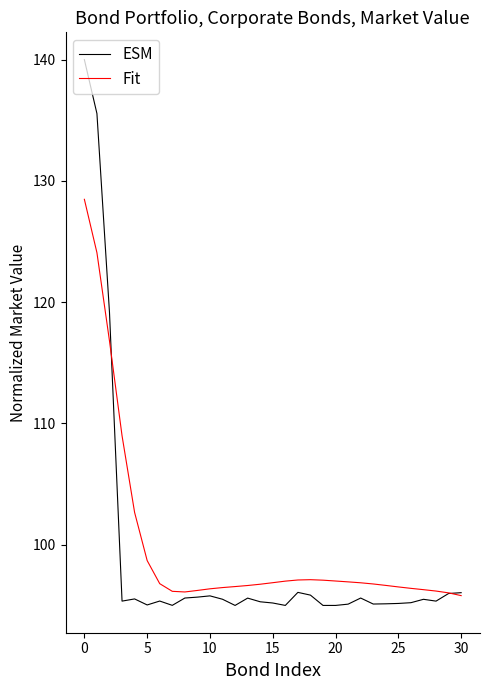

Which series has the largest range (max minus min)?

ESM